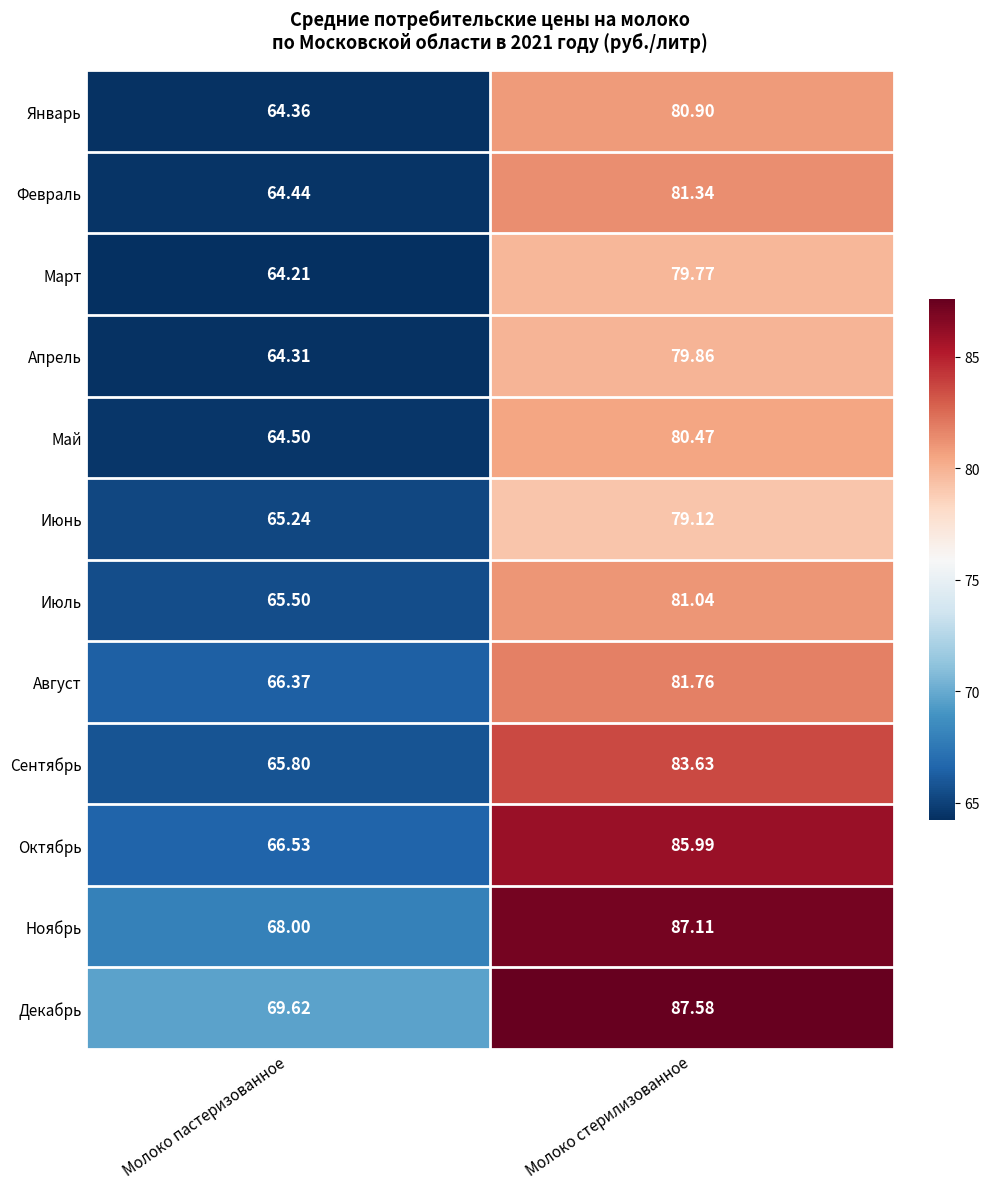

At how many categories does at least one series exceed 80?

1